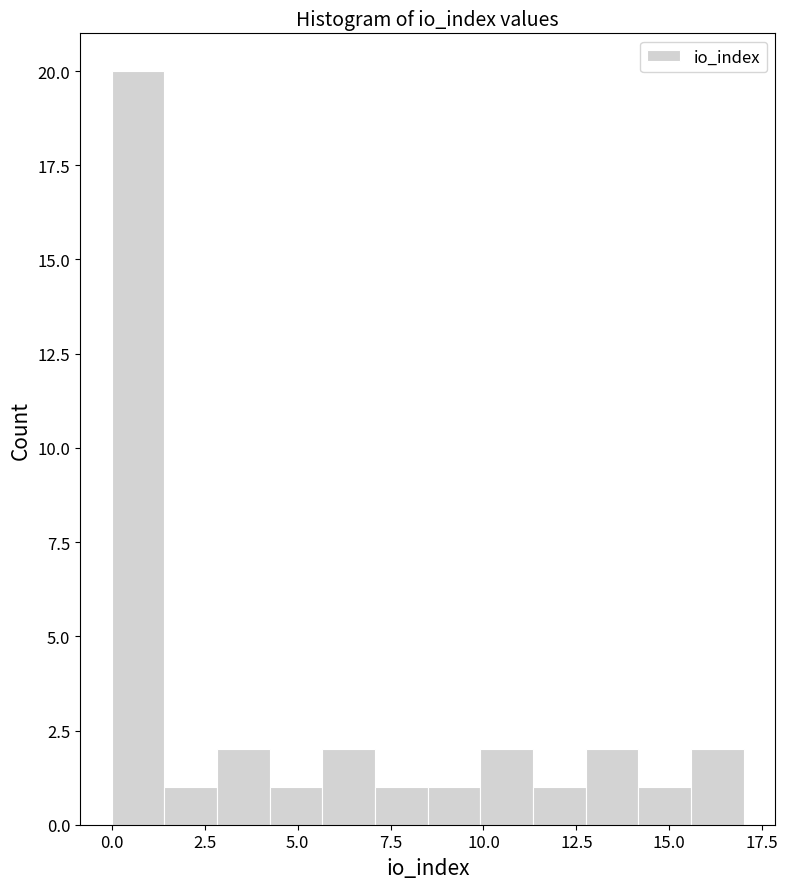

Read against the x-axis, roughly where is the centre of the tallest bar?

0.5